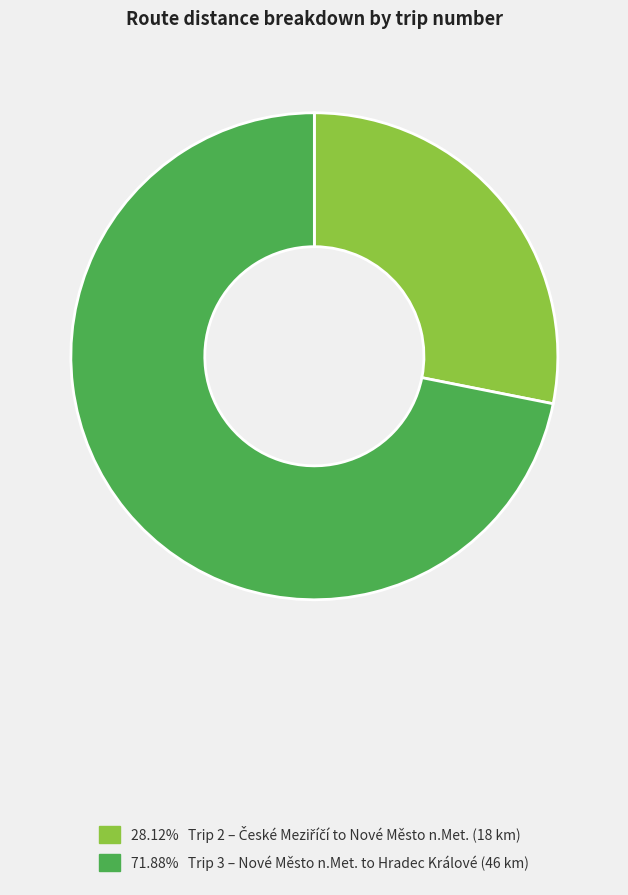

Does any single category account for the majority?

Yes